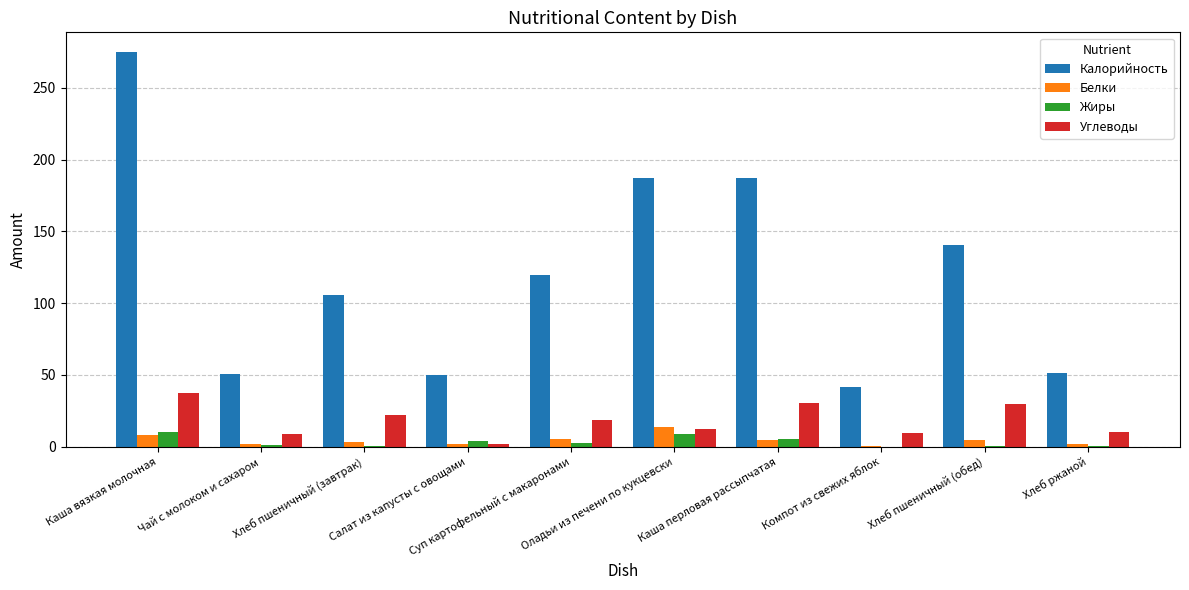

Which series has the largest total across all categories?

Калорийность